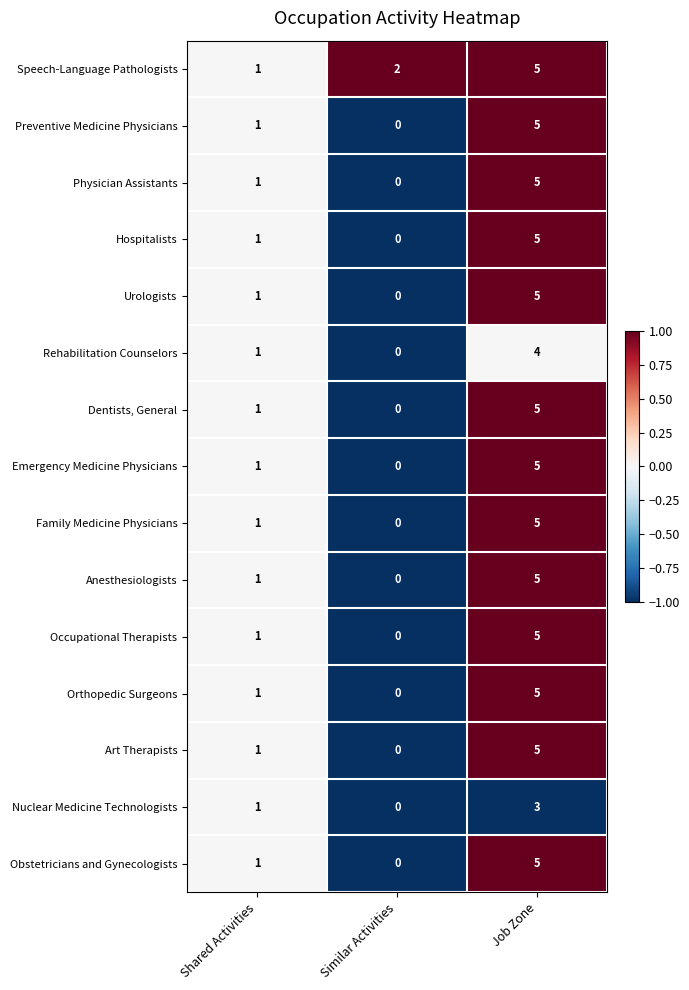

Where is Rehabilitation Counselors nearest to the value 2?

Shared Activities